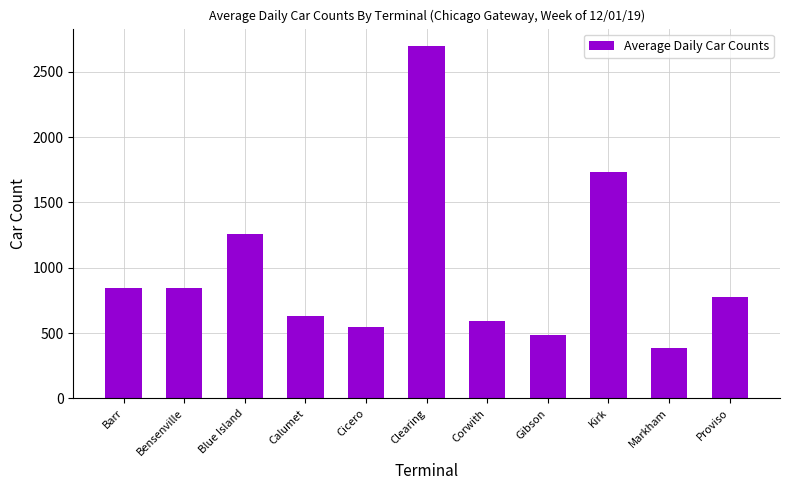

What is the sum of all values?

10792